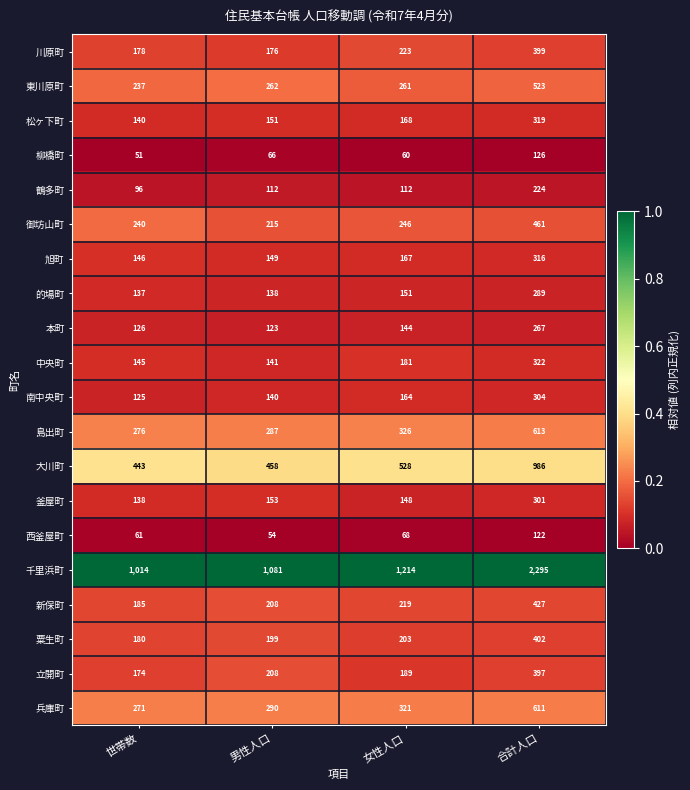

Rank the series at 合計人口 from highest to lowest value.

千里浜町, 大川町, 島出町, 兵庫町, 東川原町, 御坊山町, 新保町, 粟生町, 川原町, 立開町, 中央町, 松ヶ下町, 旭町, 南中央町, 釜屋町, 的場町, 本町, 鶴多町, 柳橋町, 西釜屋町